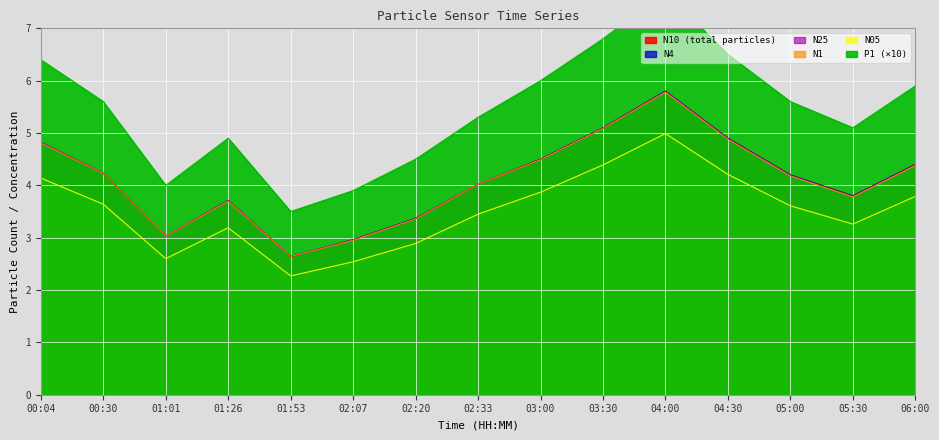

What is the value of the P1 point at the 11th from the left?

7.7